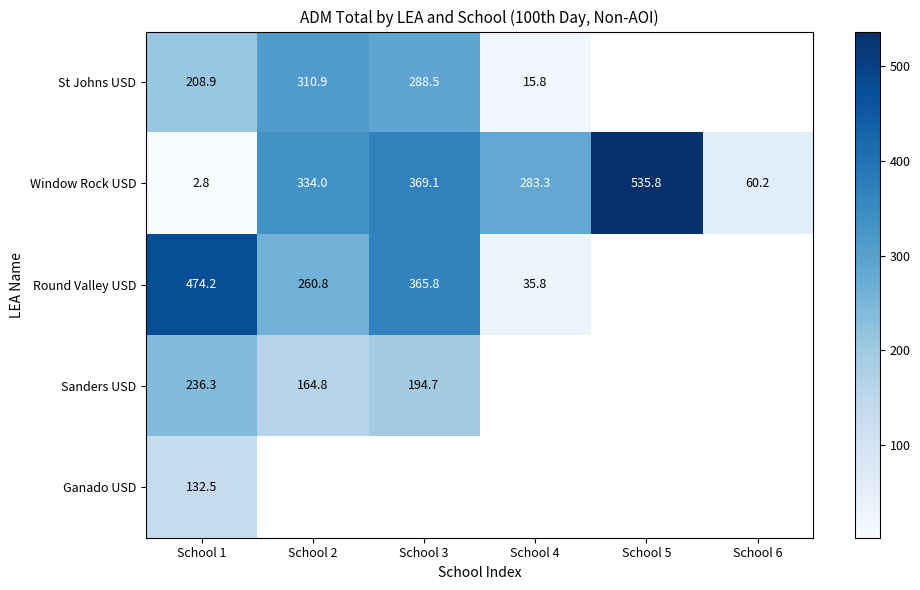

Which category has the highest value in the Window Rock USD series?

School 5